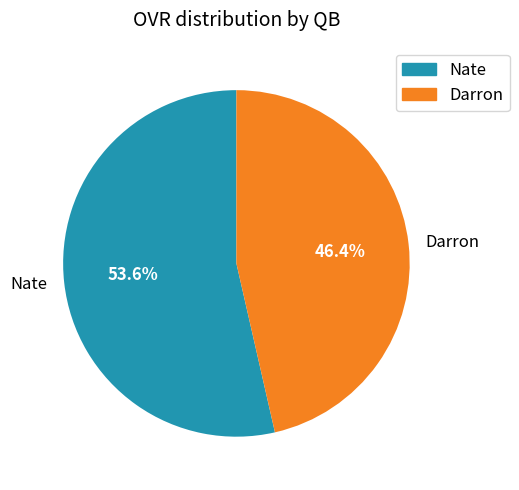

Count the number of slices in the pie.

2